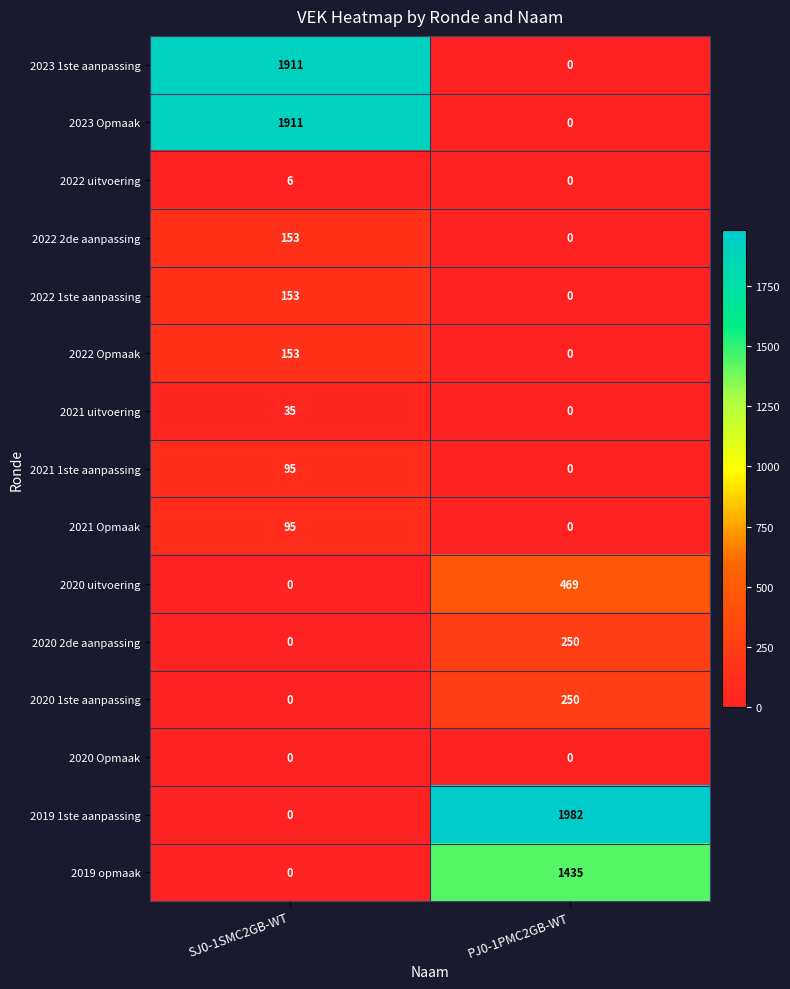

True or false: 2020 Opmaak has a value of 0 at SJ0-1SMC2GB-WT.

True